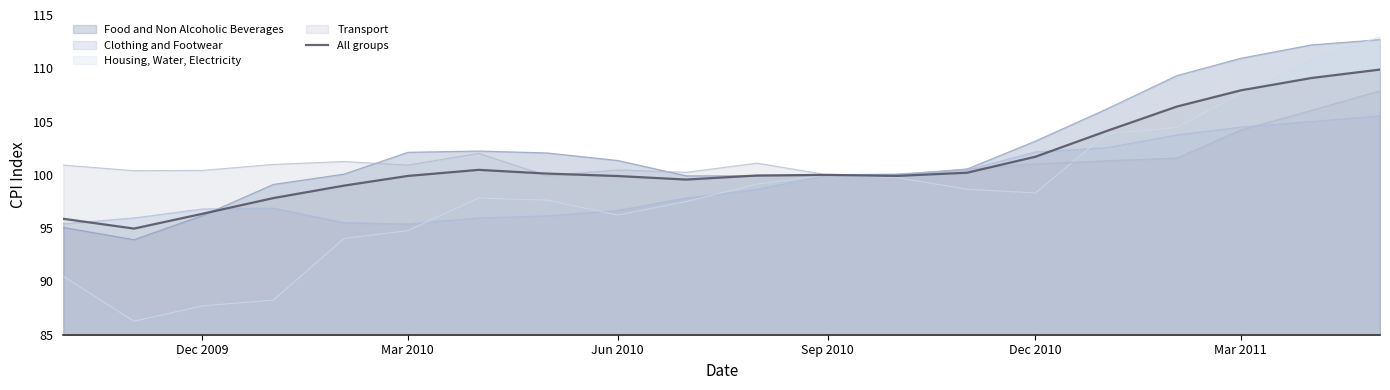

What is the value of the 4th point from the left?

97.8